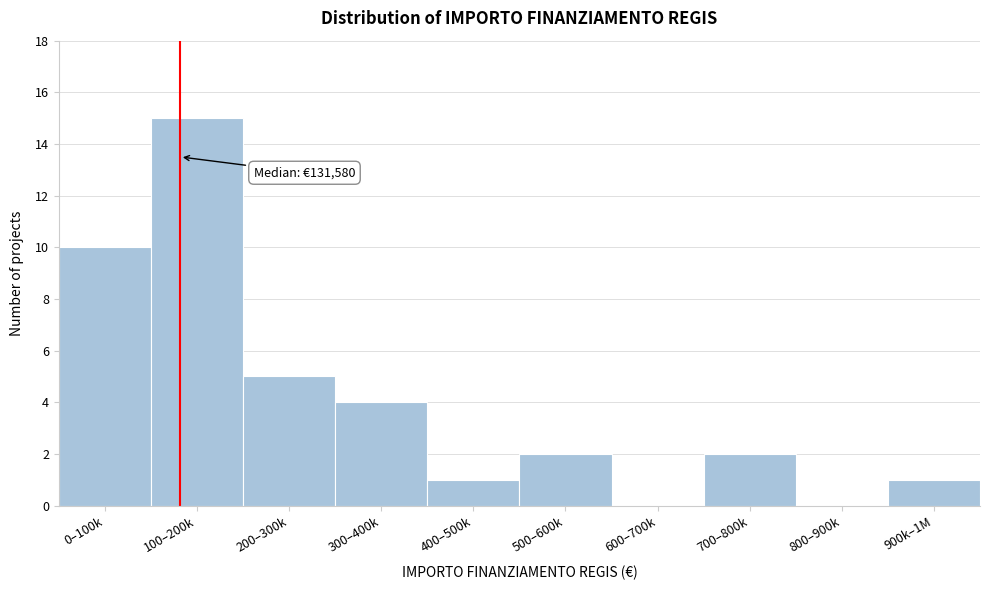

Reading left to right, extract all data points from this chart.

0–100k=10	100–200k=15	200–300k=5	300–400k=4	400–500k=1	500–600k=2	600–700k=0	700–800k=2	800–900k=0	900k–1M=1